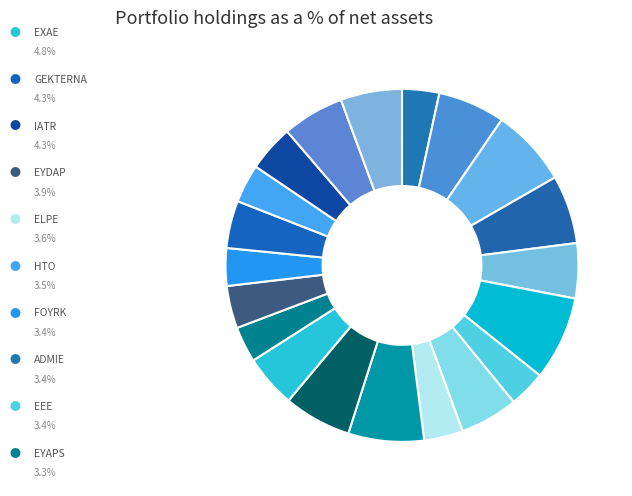

Which category has the biggest portion of the pie?

CAIROMEZ